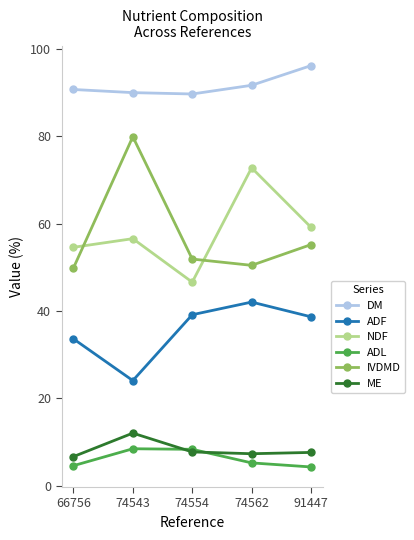

List the series in order of their peak value, highest first.

DM, IVDMD, NDF, ADF, ME, ADL